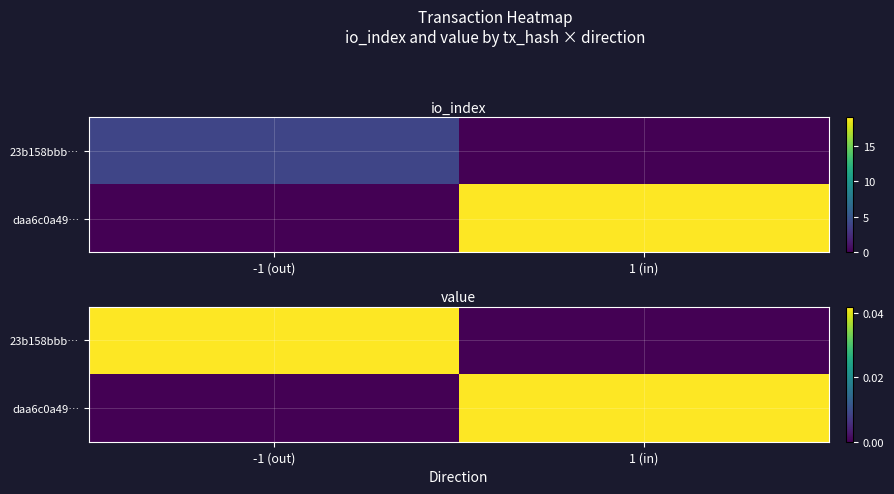

Where is 23b158bbb… nearest to the value 0?

1 (in)